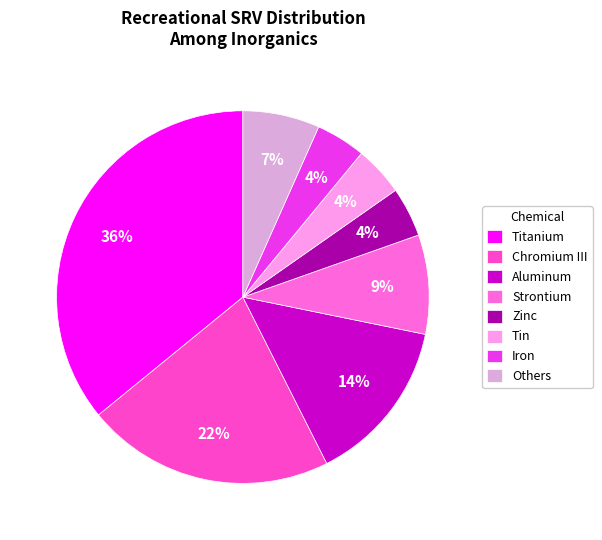

How many segments does this pie chart have?

8